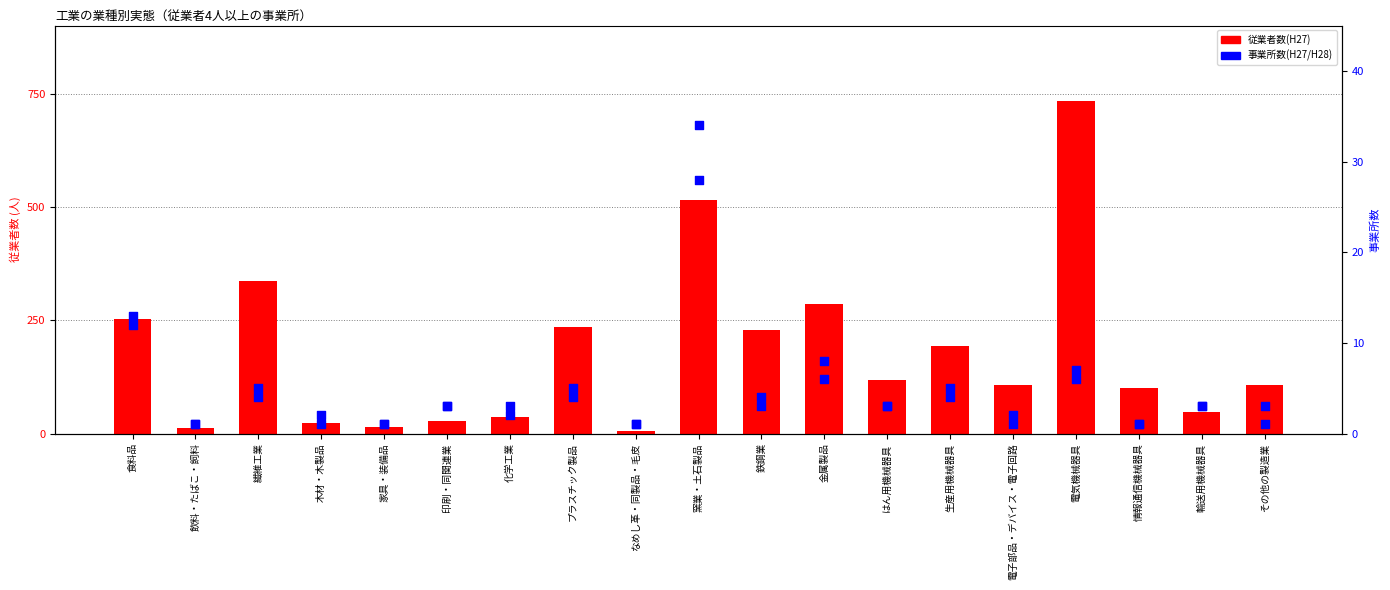

What are all the series names shown in the legend?

従業者数(H27), 事業所数(H27), 事業所数(H28)